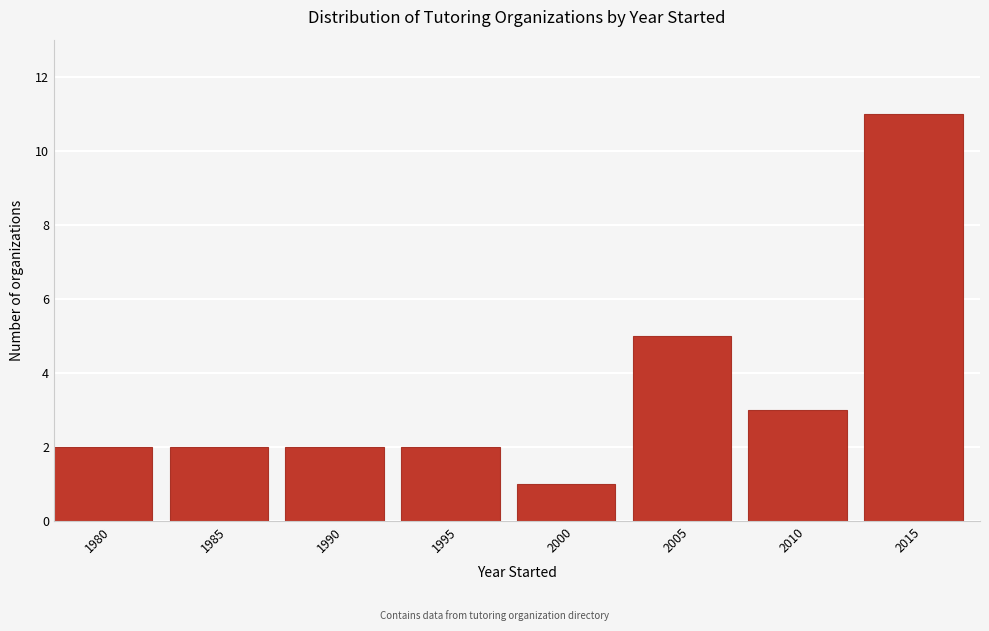

Reading right to left, what are all the values shown in this chart?

11	3	5	1	2	2	2	2